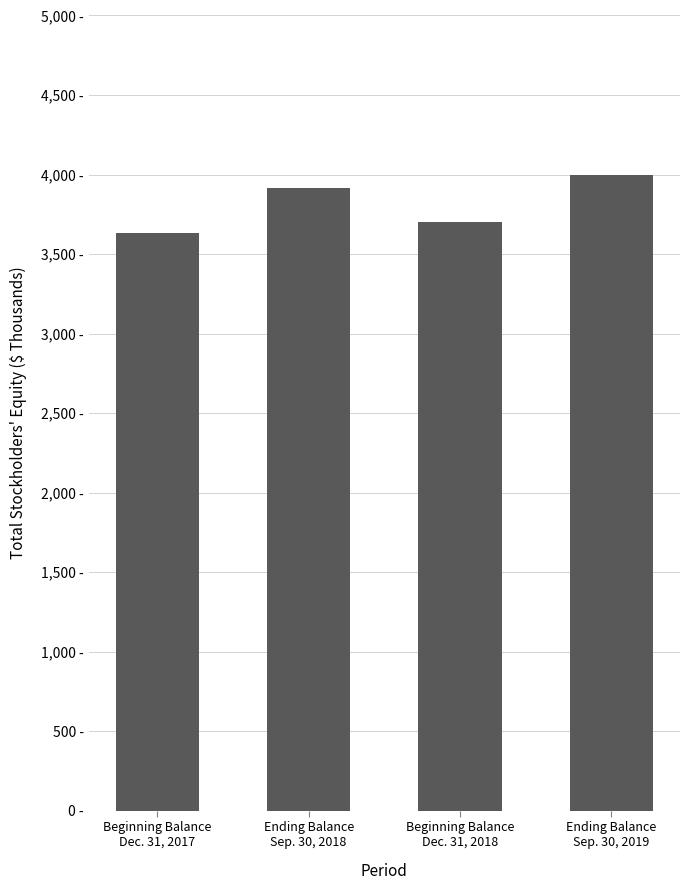

Which category has the highest value across all series?

Ending Balance
Sep. 30, 2019